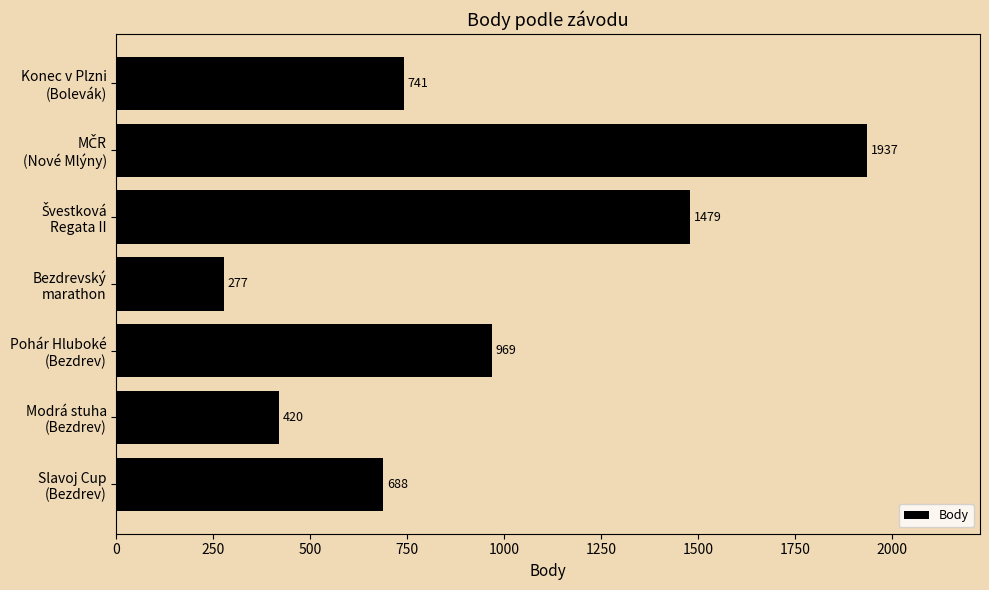

What is the average value?

930